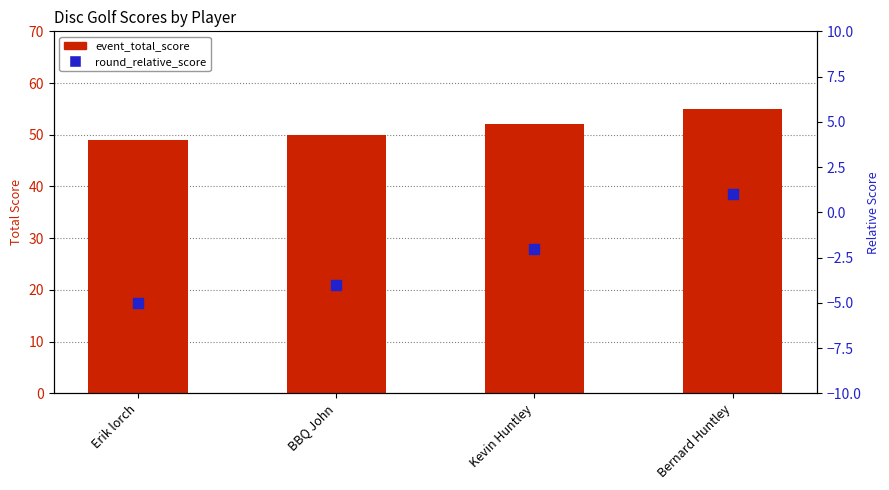

What are all the series names shown in the legend?

event_total_score, round_relative_score